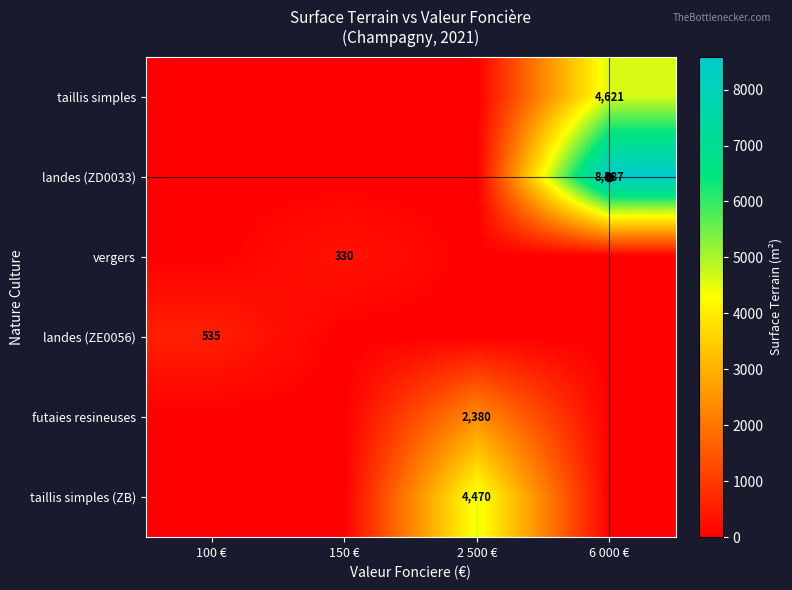

The vergers series shows 330 at 150 €. True or false?

True